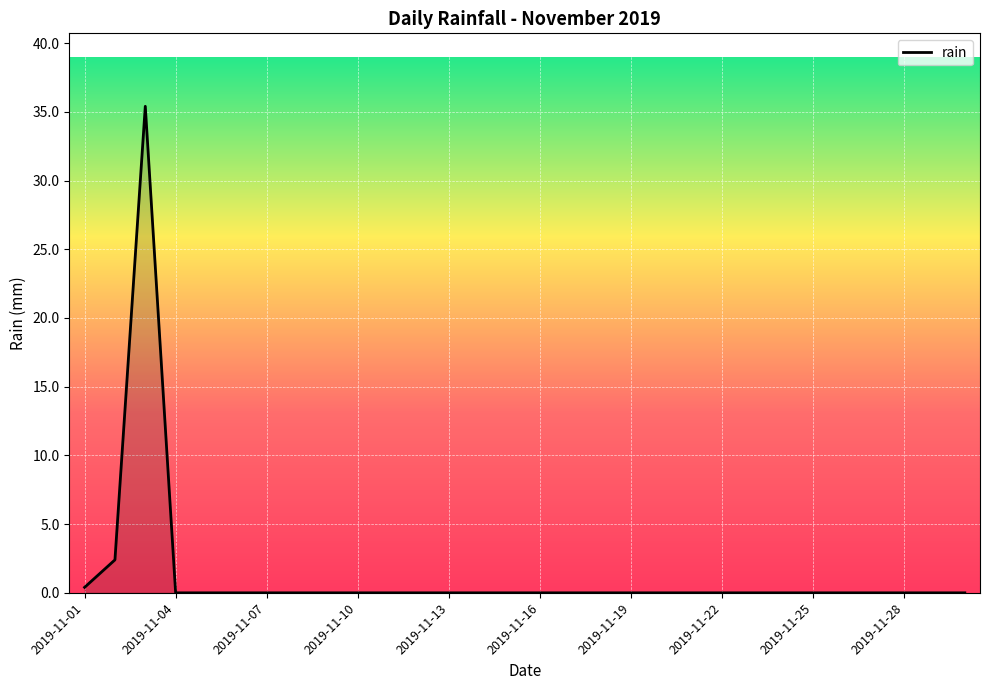

How many lines are shown in the chart?

1